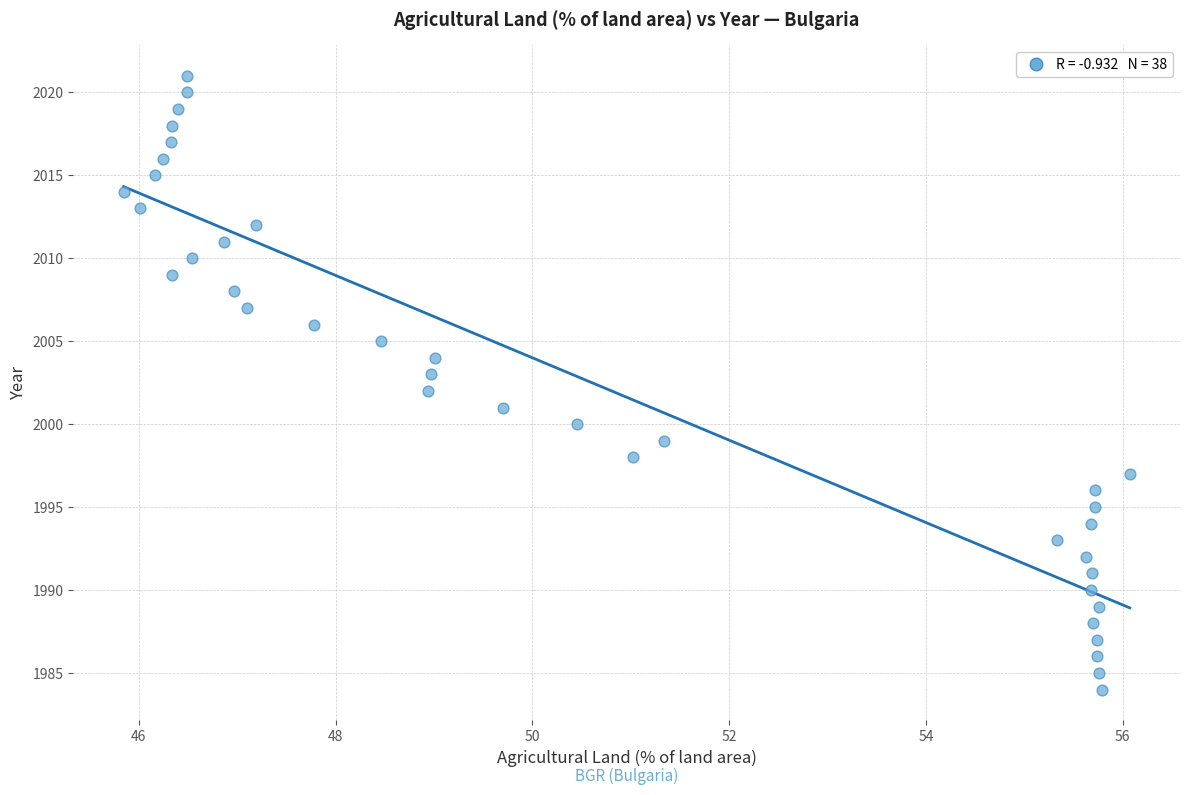

What is the range of Y values (max minus min)?

37